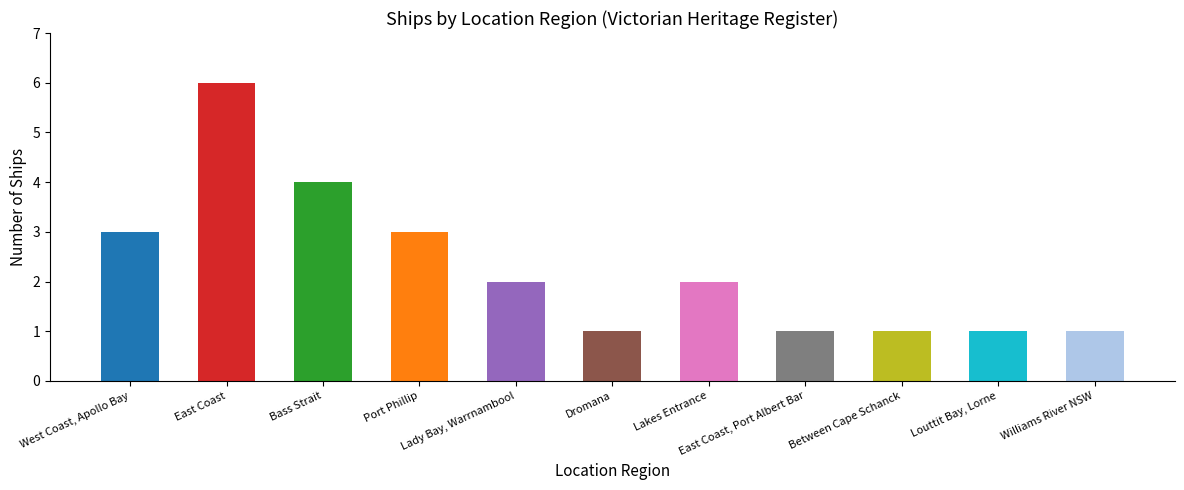

Reading left to right, transcribe all the data shown in this chart.

West Coast, Apollo Bay=3	East Coast=6	Bass Strait=4	Port Phillip=3	Lady Bay, Warrnambool=2	Dromana=1	Lakes Entrance=2	East Coast, Port Albert Bar=1	Between Cape Schanck=1	Louttit Bay, Lorne=1	Williams River NSW=1